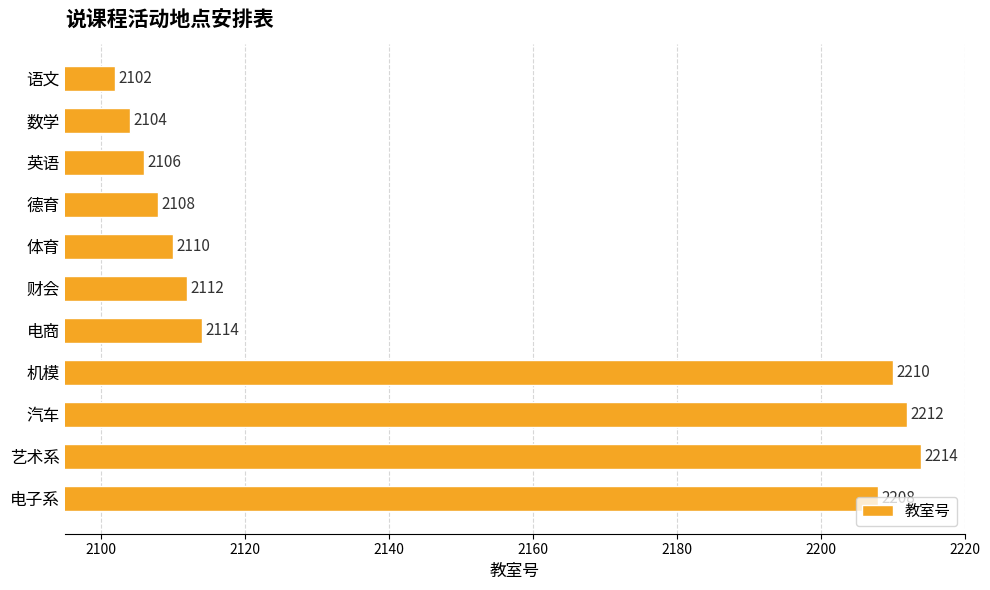

How many values are below 2112?

5